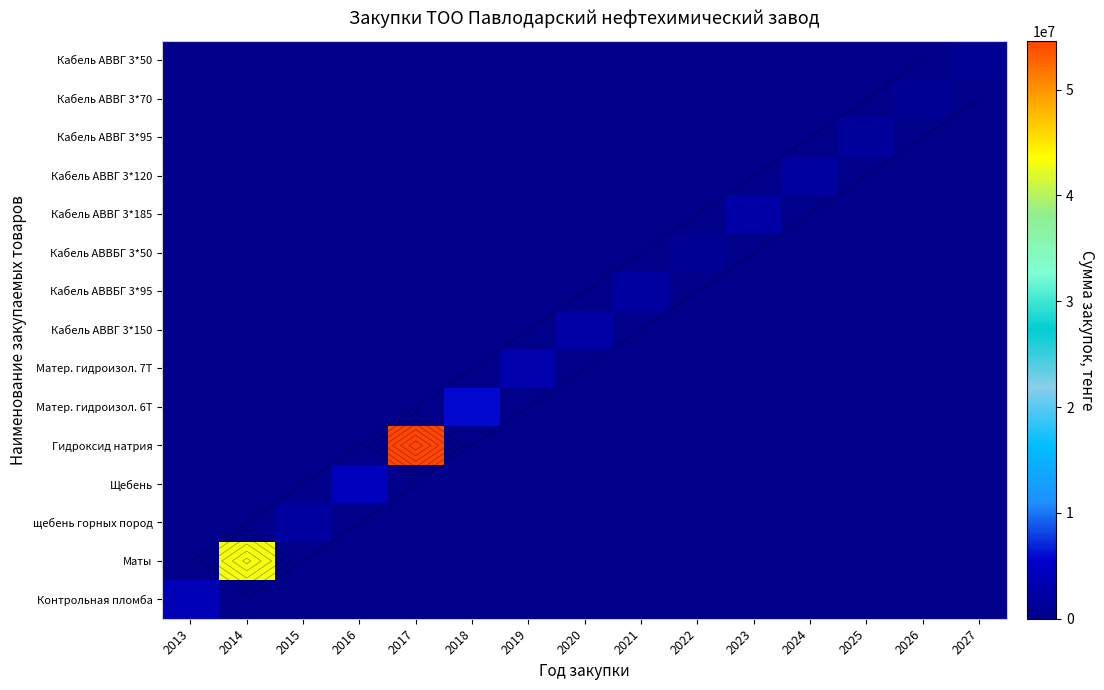

The Матер. гидроизол. 6Т series shows 2883345 at 2015. True or false?

False